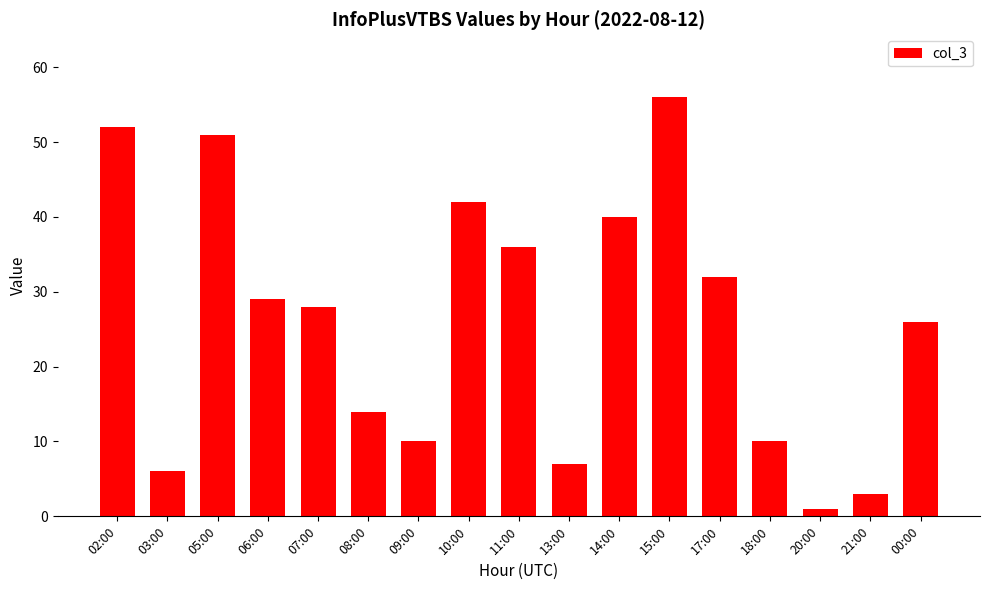

Reading right to left, extract all data points from this chart.

26	3	1	10	32	56	40	7	36	42	10	14	28	29	51	6	52